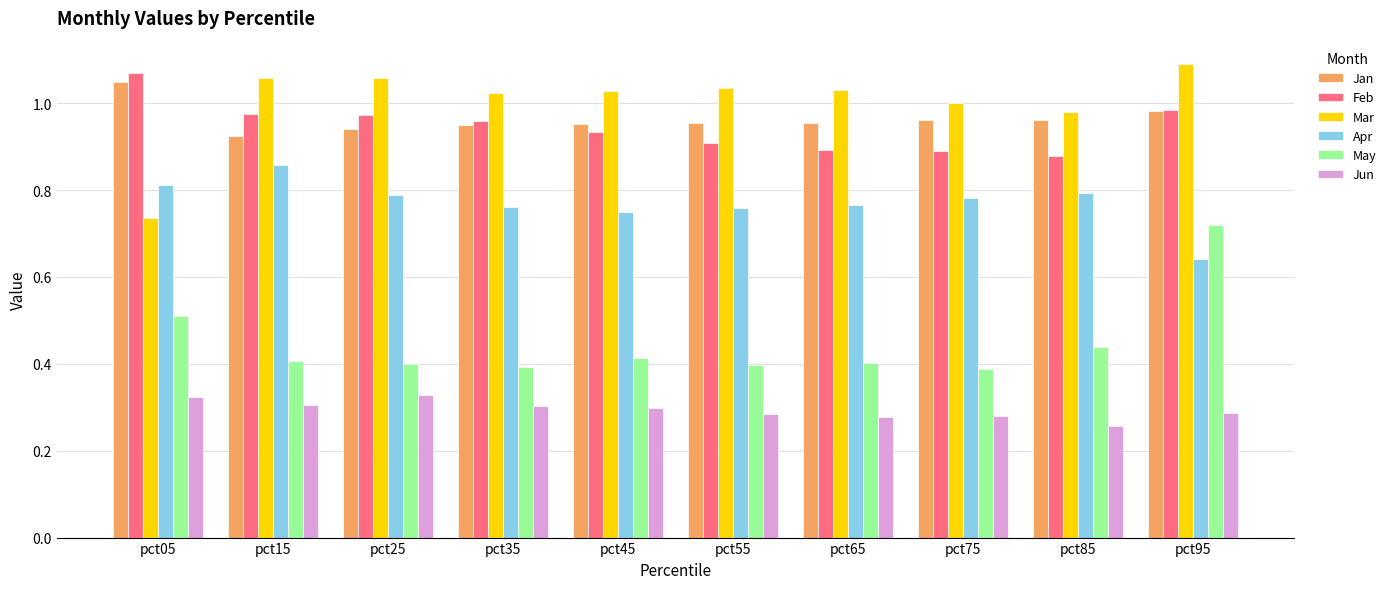

Is the value of Jun at pct45 greater than the value of Apr at pct35?

No